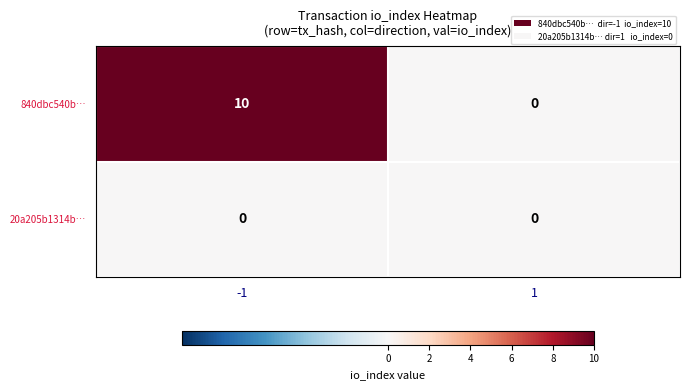

Which series has the largest total across all categories?

840dbc540b…